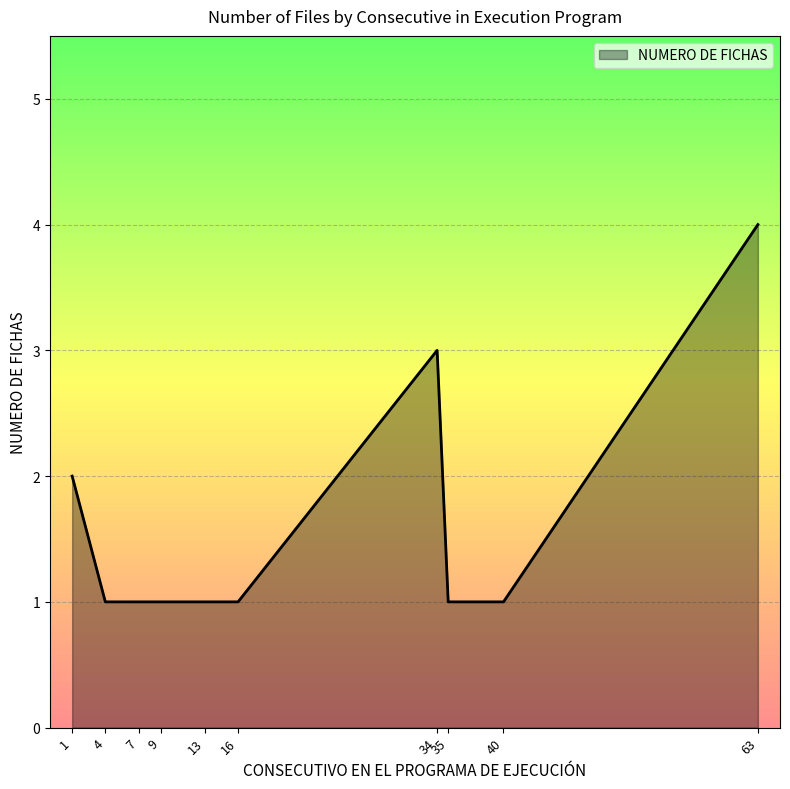

True or false: the data shows 3 at 1.

False